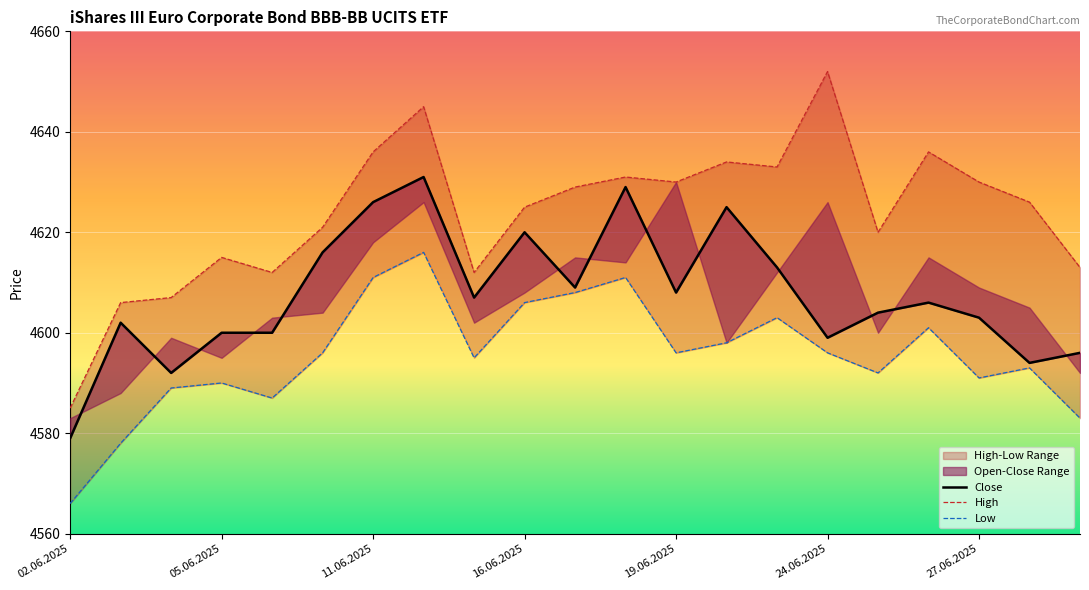

True or false: High and Low cross at least once.

False